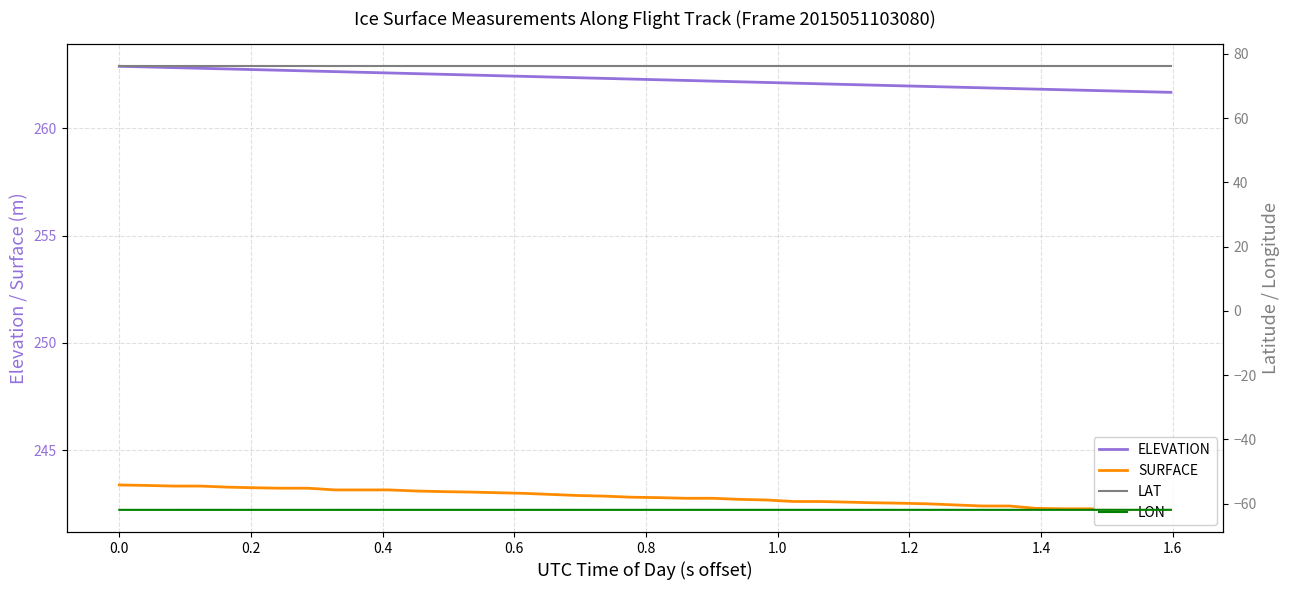

How many values in the ELEVATION series exceed 262?

29